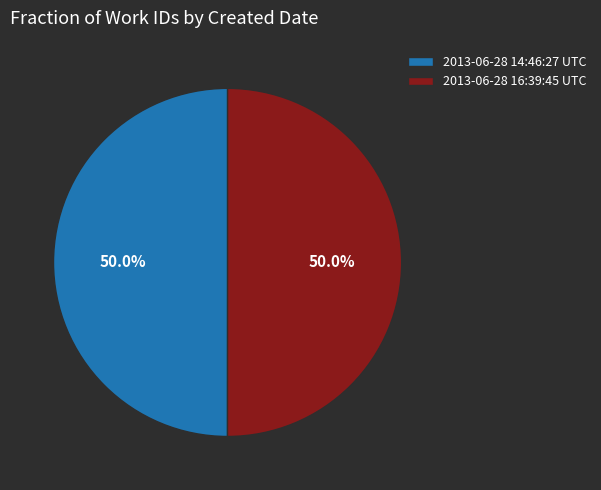

Count the number of slices in the pie.

2